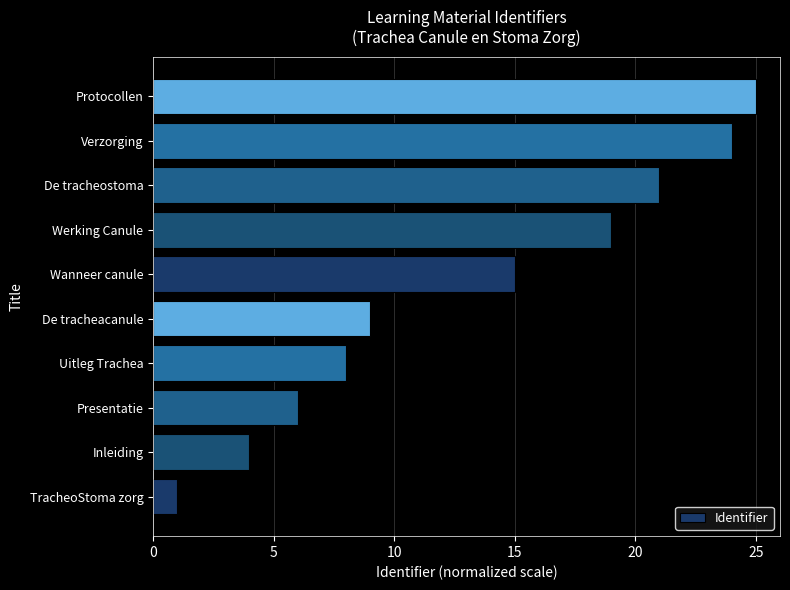

Rank the categories by value from lowest to highest.

TracheoStoma zorg, Inleiding, Presentatie, Uitleg Trachea, De tracheacanule, Wanneer canule, Werking Canule, De tracheostoma, Verzorging, Protocollen